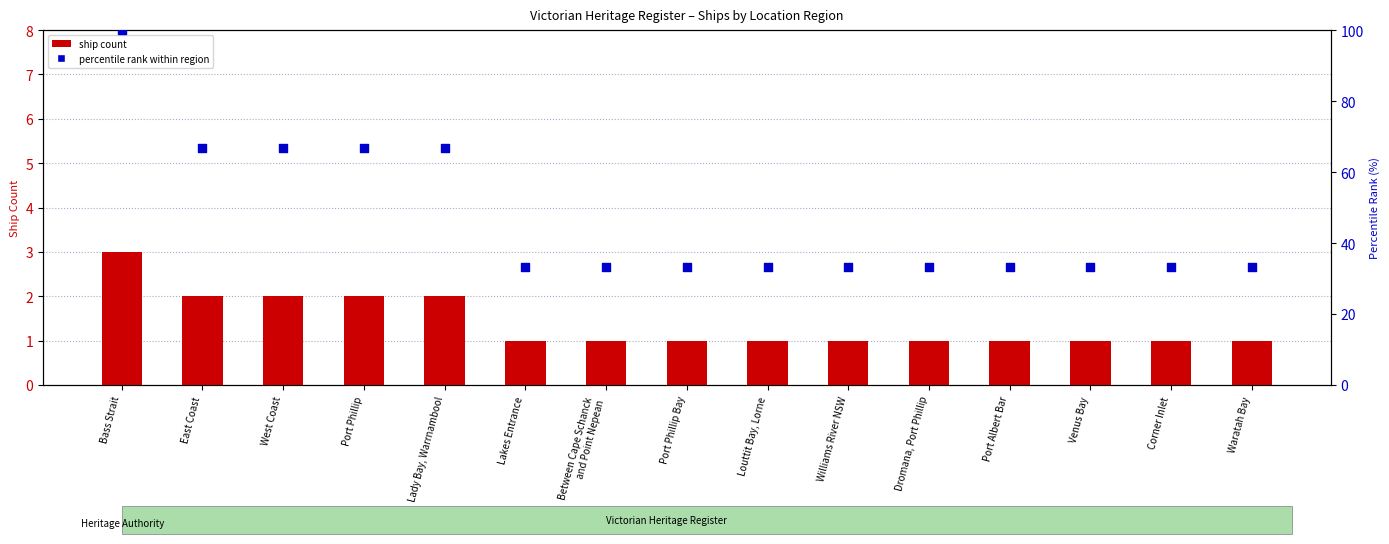

Which series has the largest total across all categories?

percentile rank